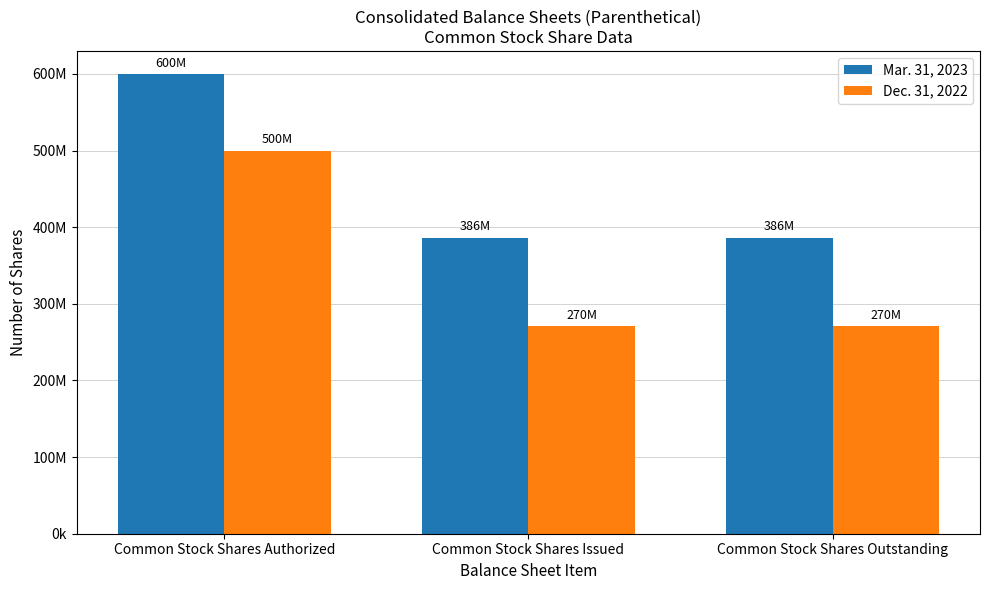

The value of Dec. 31, 2022 at Common Stock Shares Issued is 270455232. True or false?

True